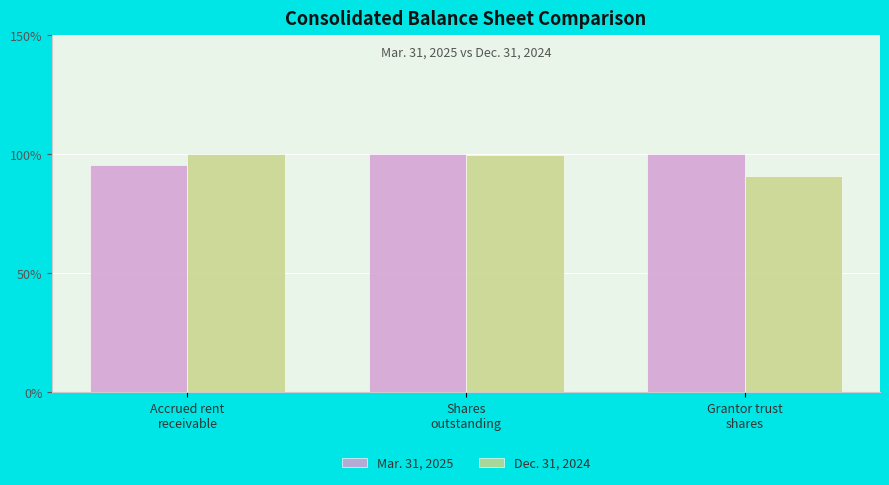

Rank the categories by Mar. 31, 2025 value from highest to lowest.

Shares
outstanding, Grantor trust
shares, Accrued rent
receivable